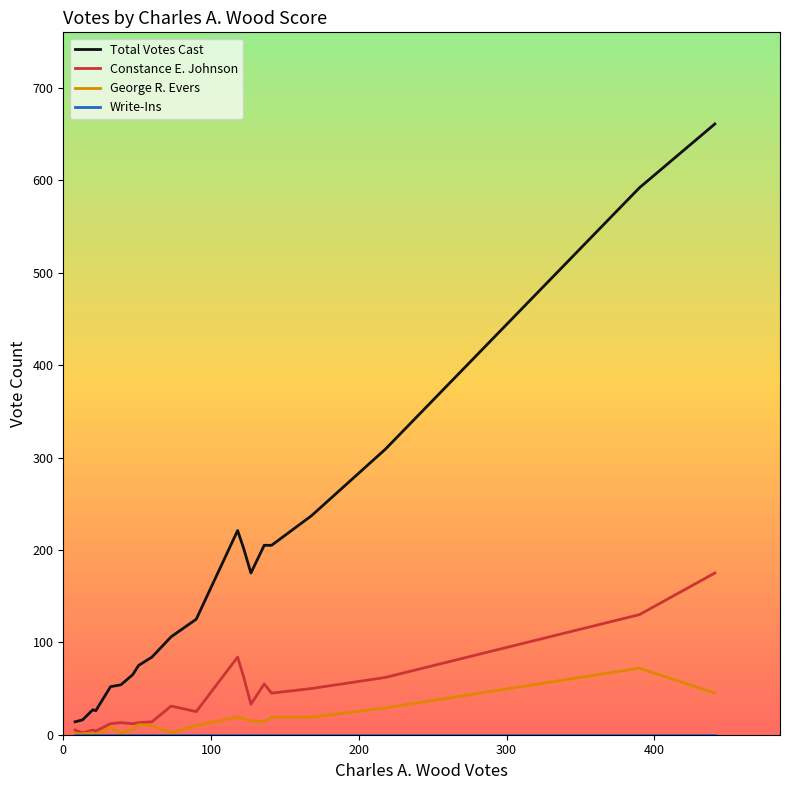

What is the maximum value for Constance E. Johnson?

175